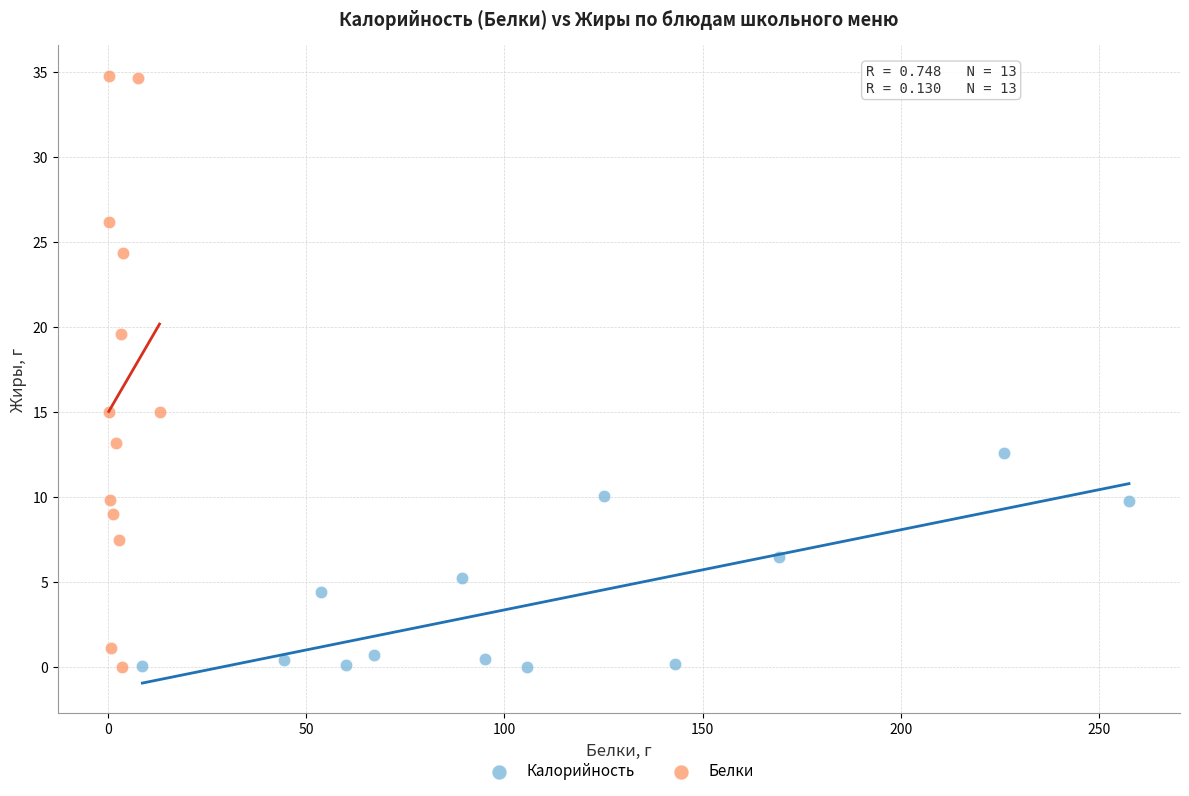

Which series reaches the maximum Y coordinate?

Белки